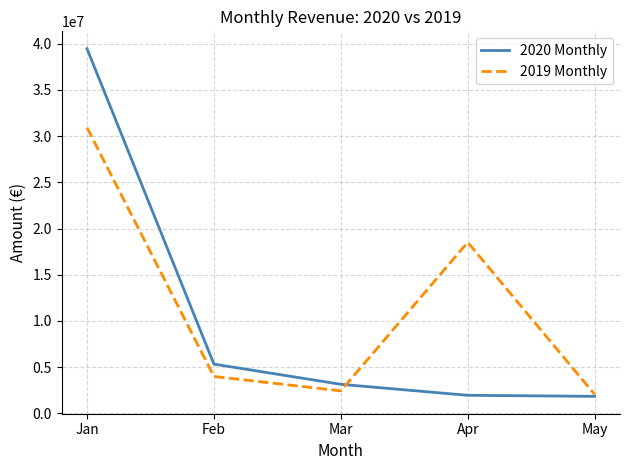

What is the spread (max minus min) of values at May?

214982.9